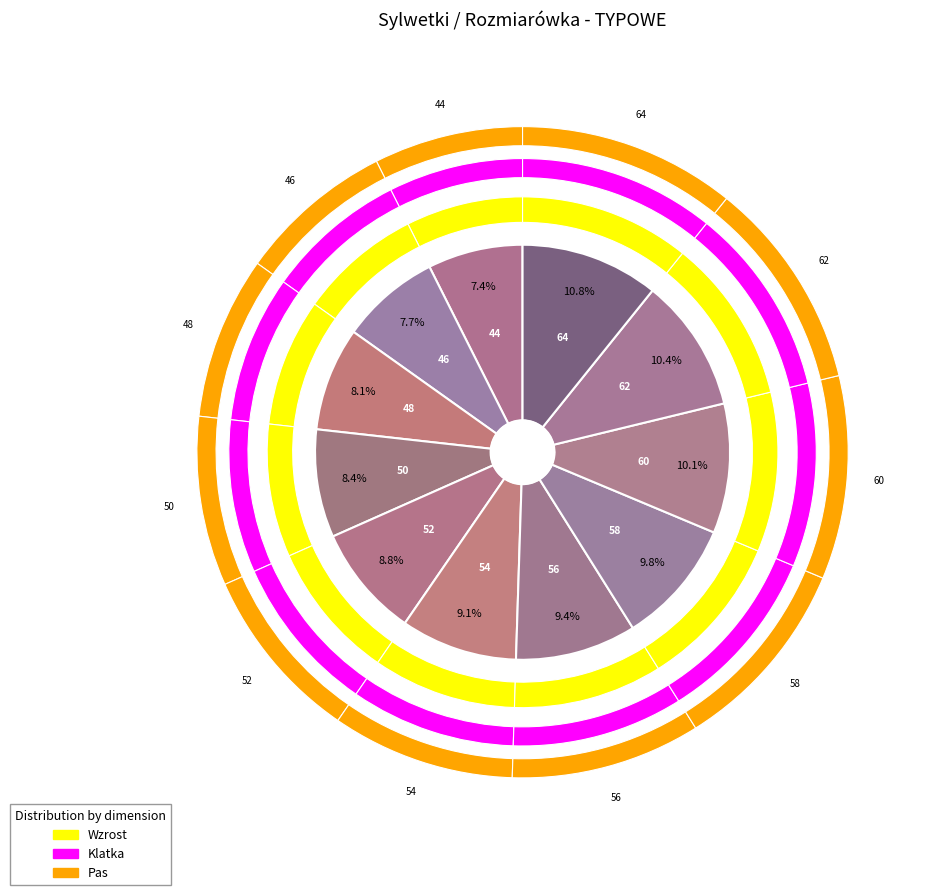

To the nearest percent, what is the difference between the largest and smallest slice percentages?

3%